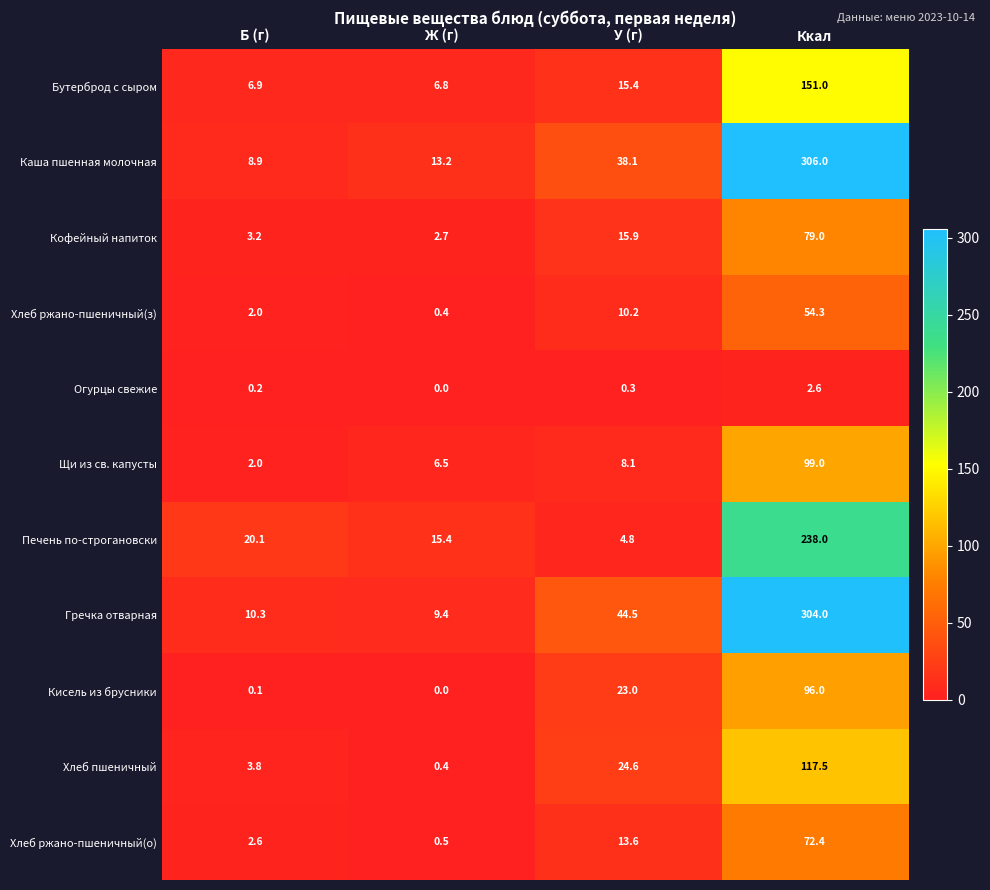

At which category is the sum across all series the highest?

Ккал